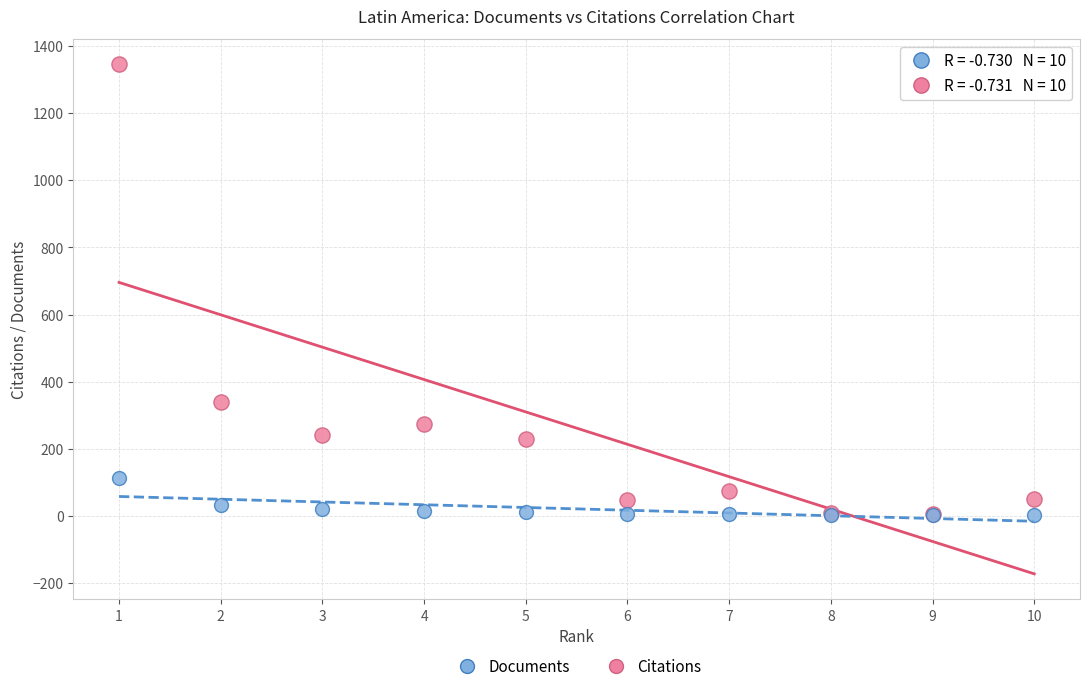

Across all series, what Y value is closest to 673?

339